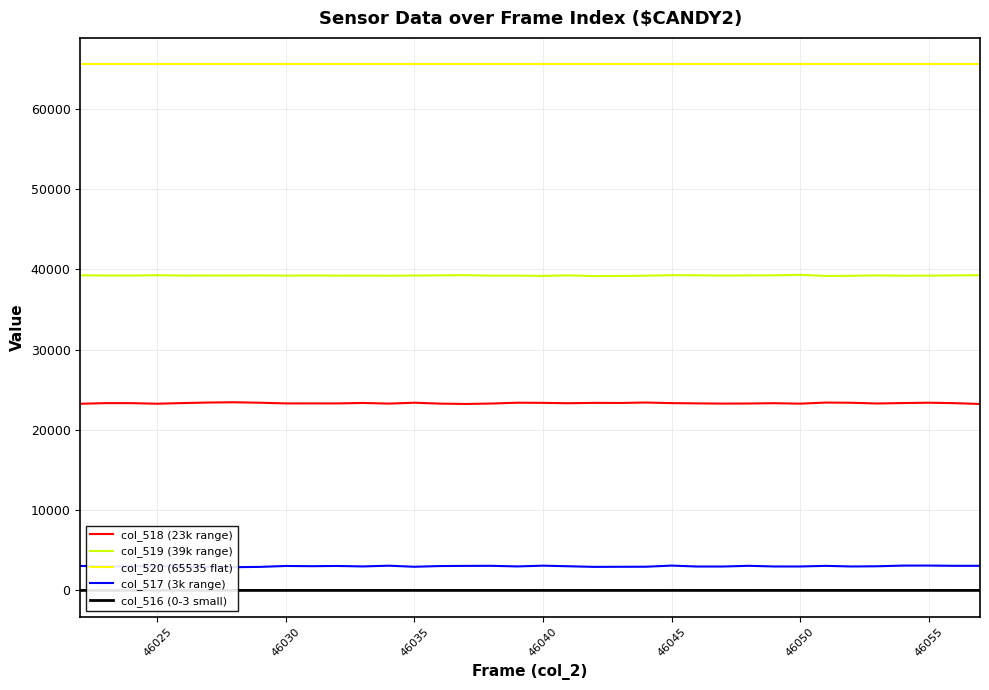

How many lines are shown in the chart?

5